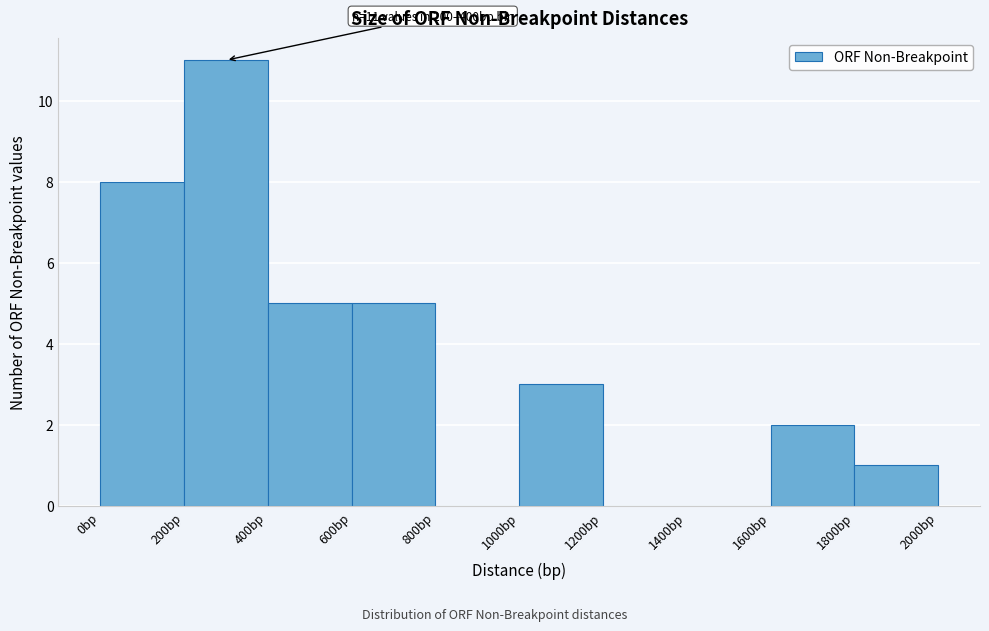

Over which range of the x-axis is the bar tallest?

200 to 400